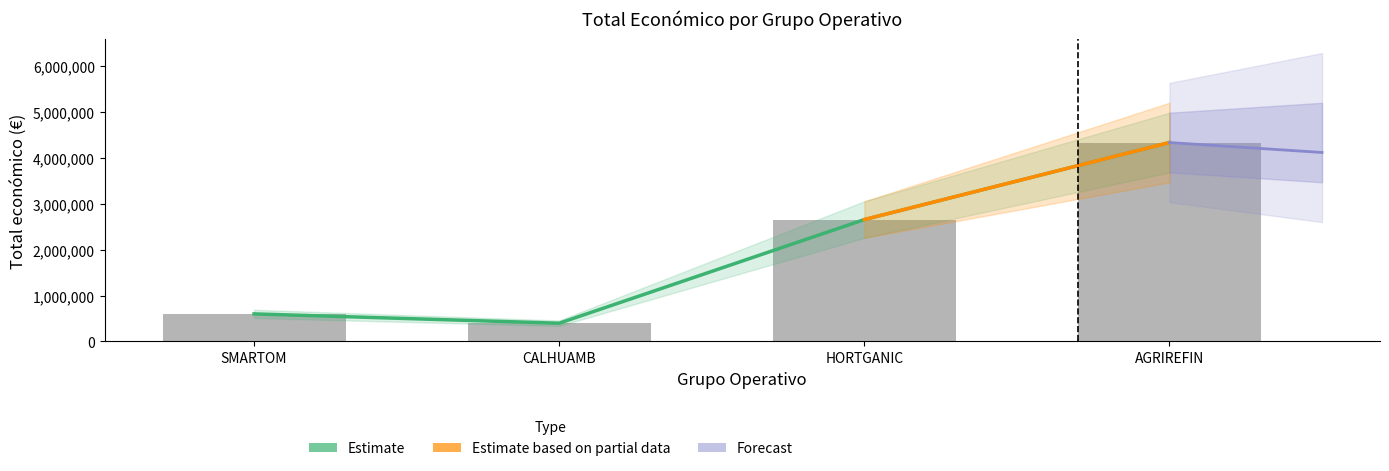

What position from the right is HORTGANIC?

2